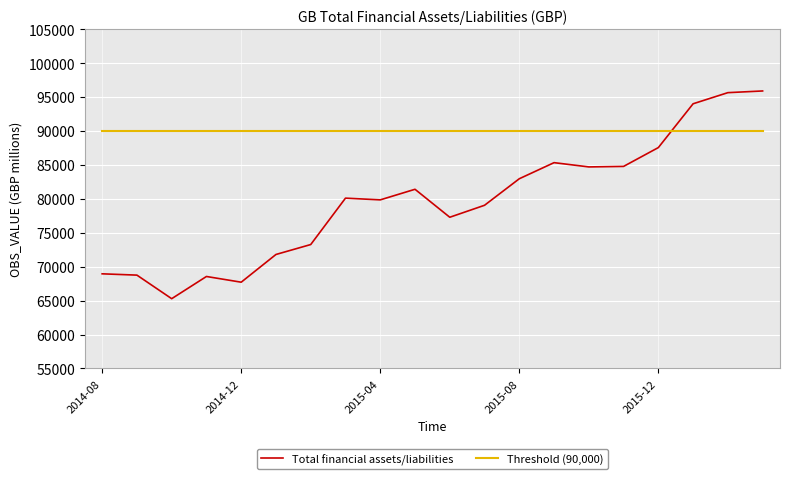

Which series has the largest range (max minus min)?

Total financial assets/liabilities